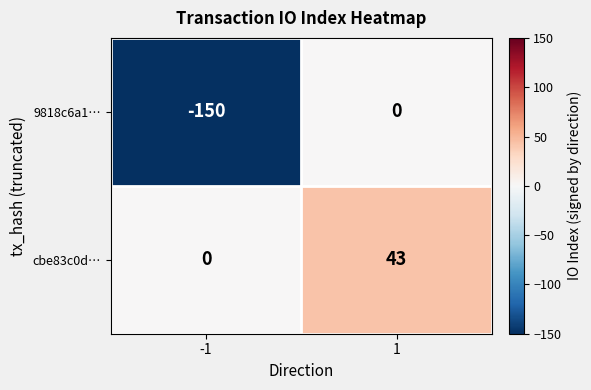

Reading left to right, extract all data points from this chart.

9818c6a1…: -1=-150	1=0
cbe83c0d…: -1=0	1=43